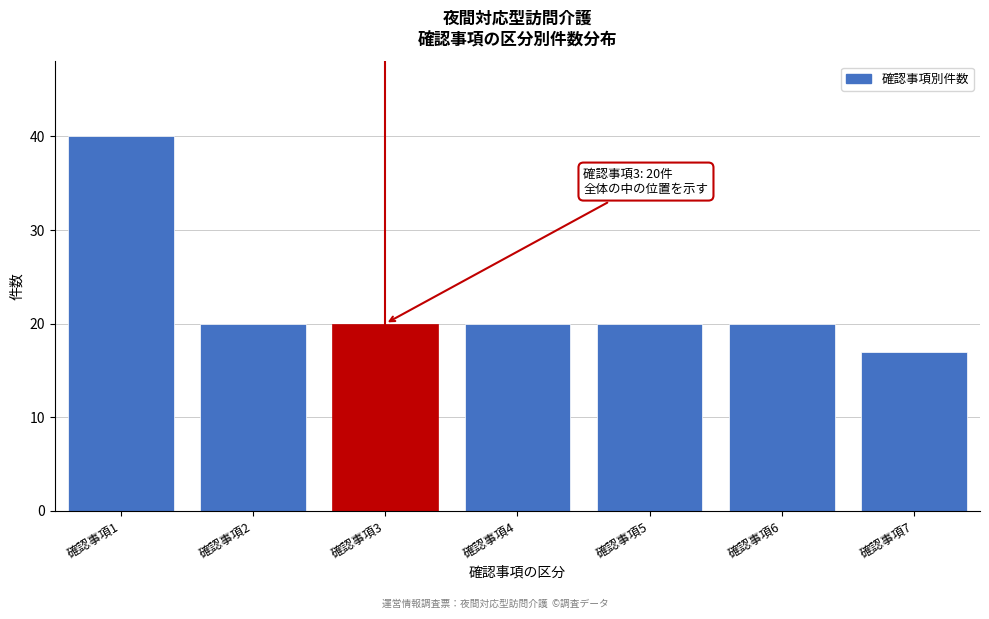

Reading right to left, list all the values displayed in this chart.

17	20	20	20	20	20	40